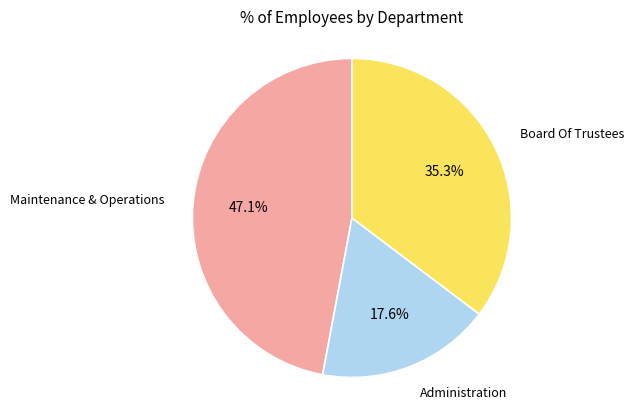

Is there any slice that represents more than half of the pie?

No